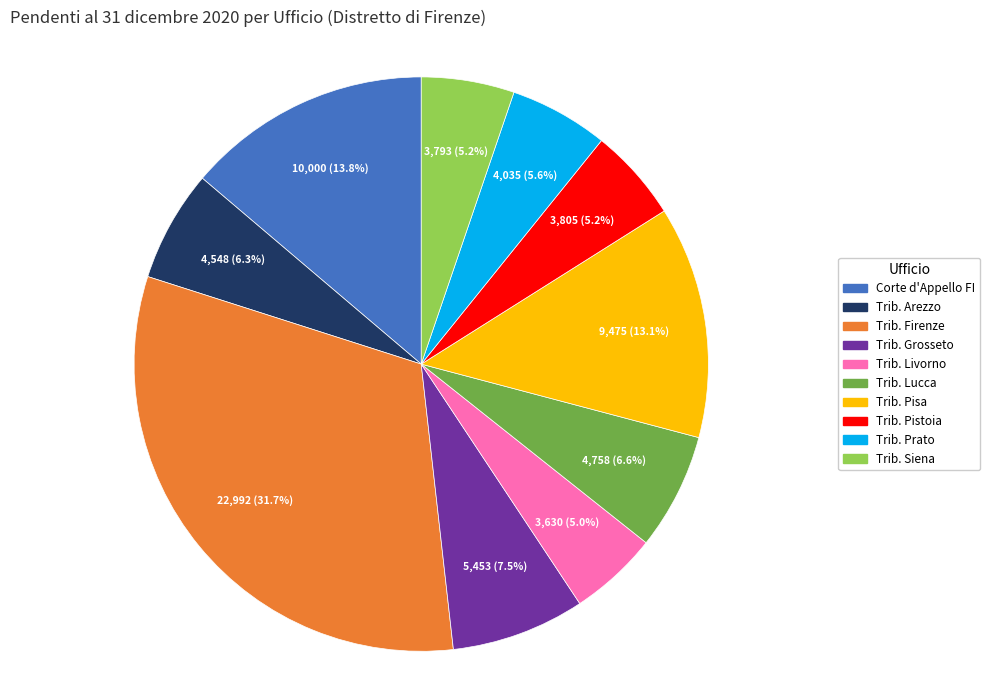

Does any single category account for the majority?

No